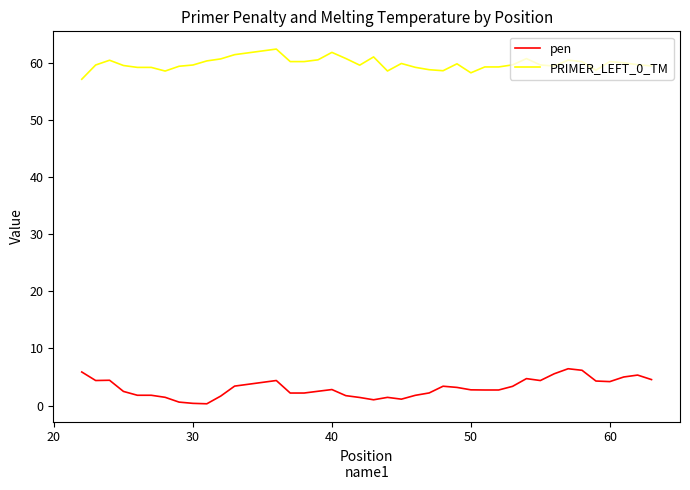

What is the greatest value displayed?

62.4